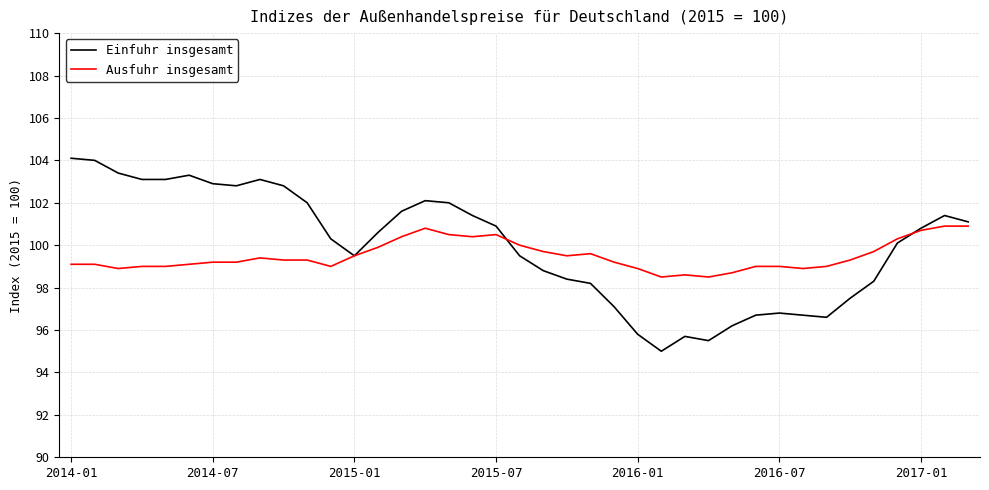

Rank the series by their maximum value, from highest to lowest.

Einfuhr insgesamt, Ausfuhr insgesamt